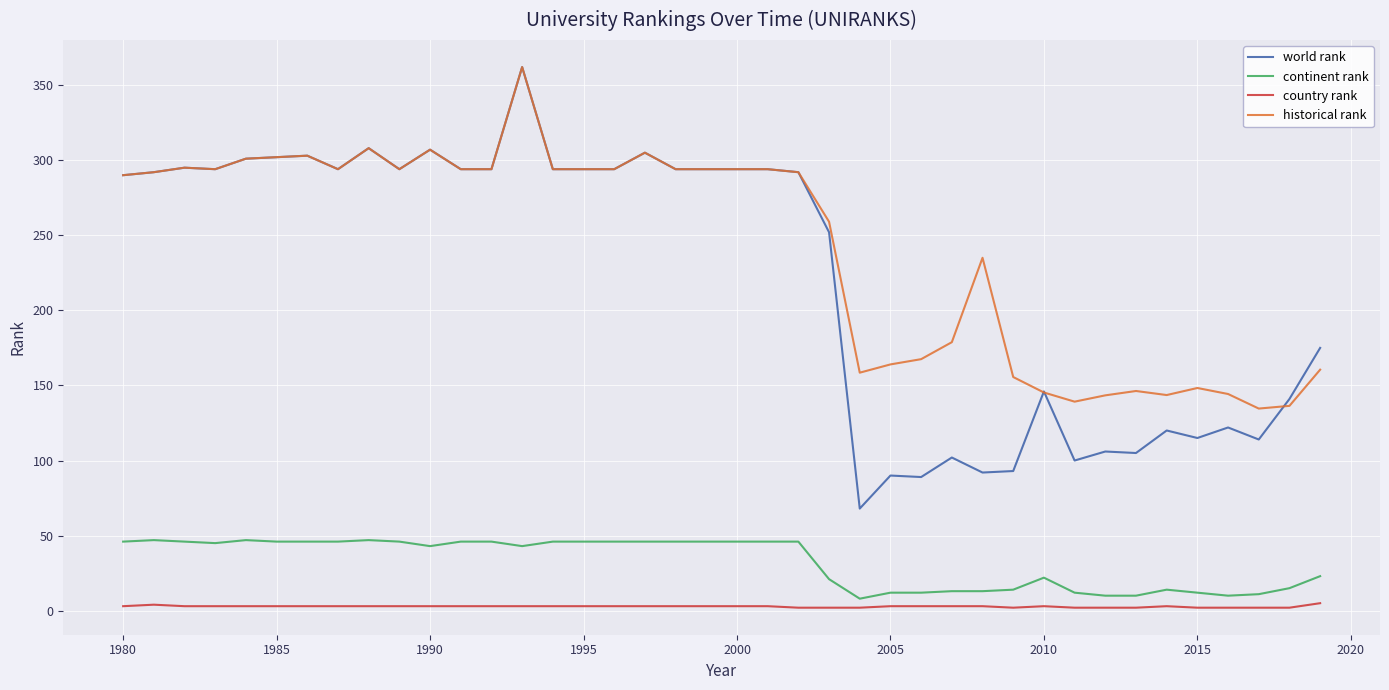

At how many categories does at least one series exceed 319?

1